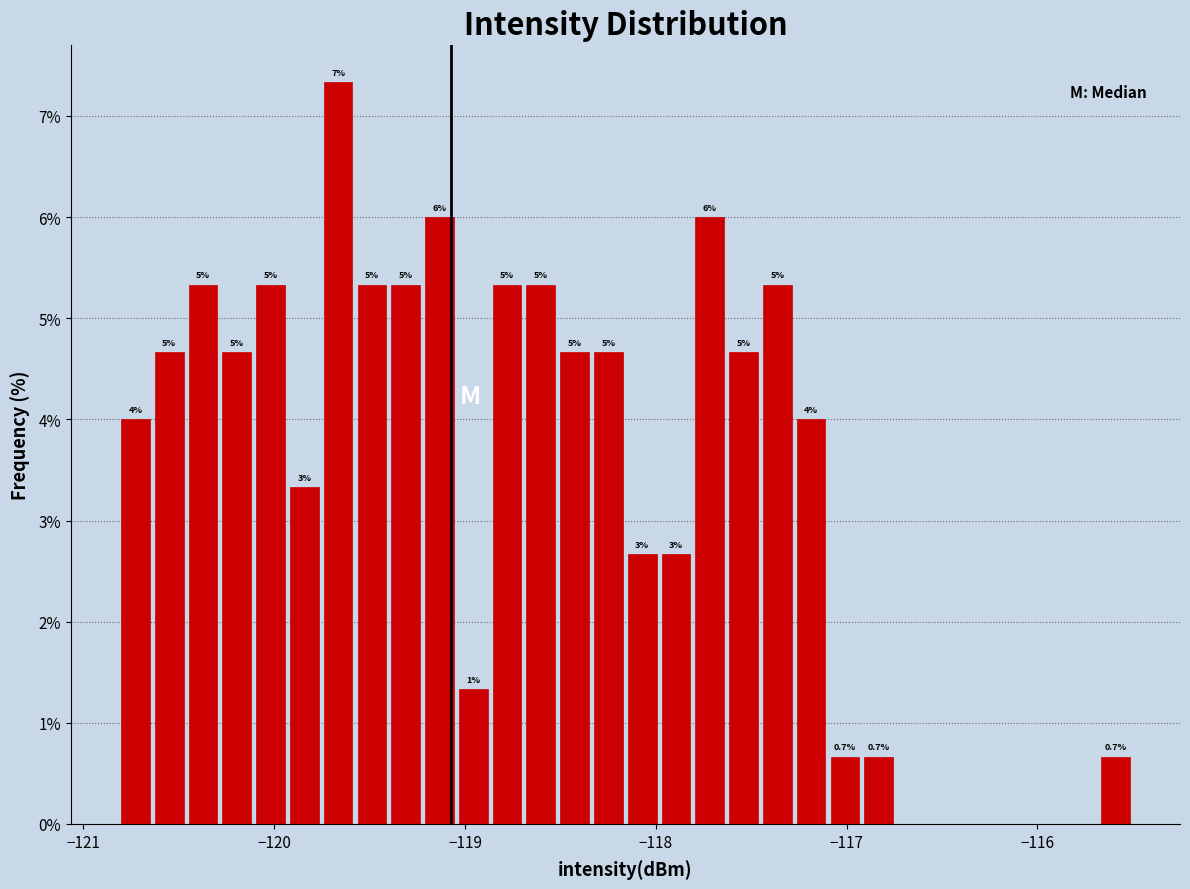

Read against the x-axis, roughly where is the centre of the tallest bar?

-119.7